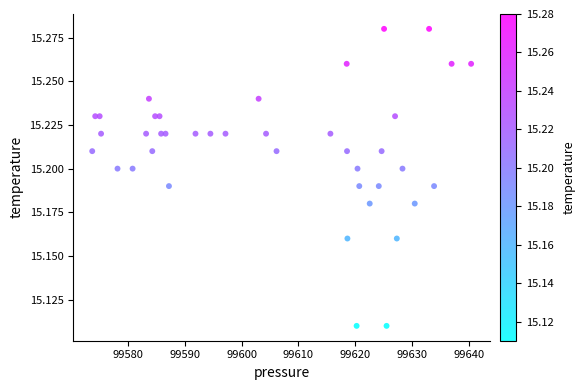

Count the number of points in this scatter plot.

40